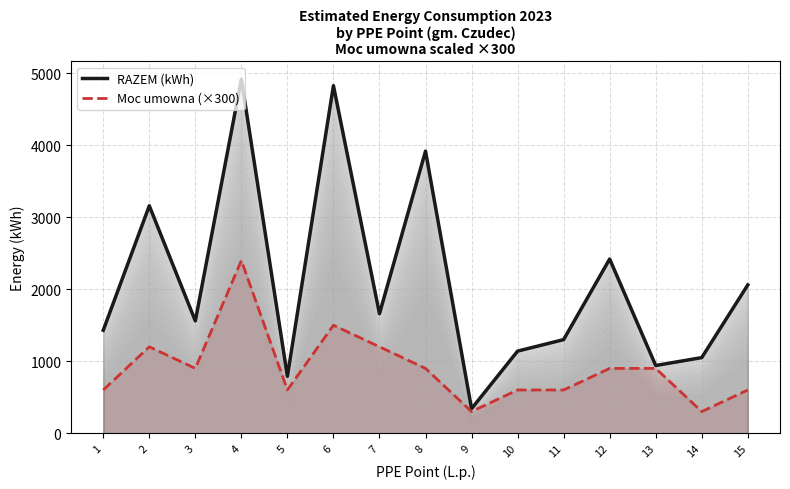

List the labels in order of Moc umowna (×300) value, largest first.

4, 6, 2, 7, 3, 8, 12, 13, 1, 5, 10, 11, 15, 9, 14